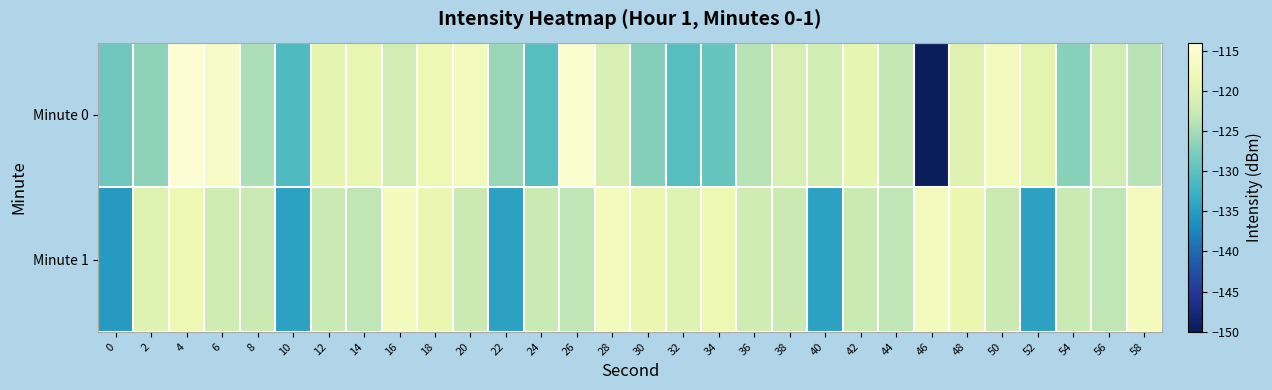

Reading right to left, extract all data points from this chart.

Minute 0: 58=-123.9	56=-121.7	54=-126.9	52=-119.7	50=-117.2	48=-120.1	46=-149.7	44=-123.2	42=-119.3	40=-121.7	38=-121.1	36=-123.9	34=-129.2	32=-130.4	30=-127.2	28=-121.1	26=-115.5	24=-130.4	22=-125.9	20=-117.3	18=-118.4	16=-121.8	14=-119.0	12=-119.4	10=-130.9	8=-124.6	6=-116.0	4=-114.8	2=-126.7	0=-128.5
Minute 1: 58=-117.2	56=-123.5	54=-122.6	52=-134.5	50=-122.5	48=-118.7	46=-117.2	44=-123.5	42=-122.6	40=-134.5	38=-122.5	36=-121.9	34=-118.5	32=-120.2	30=-118.7	28=-117.2	26=-123.5	24=-122.6	22=-134.5	20=-122.5	18=-118.7	16=-117.2	14=-123.5	12=-122.6	10=-134.5	8=-122.5	6=-121.9	4=-118.5	2=-120.2	0=-135.2